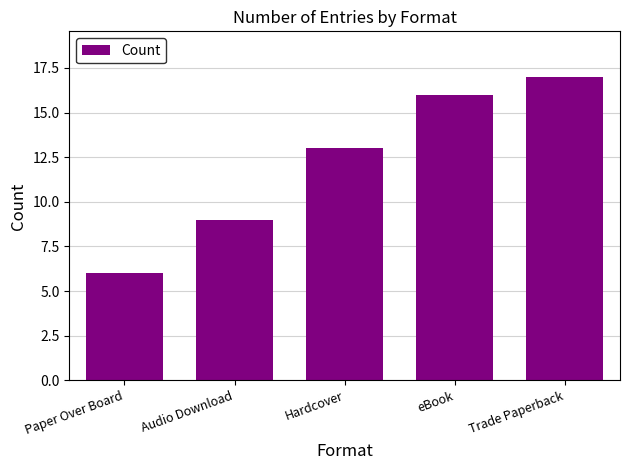

At which category does the chart reach its minimum across all series?

Paper Over Board